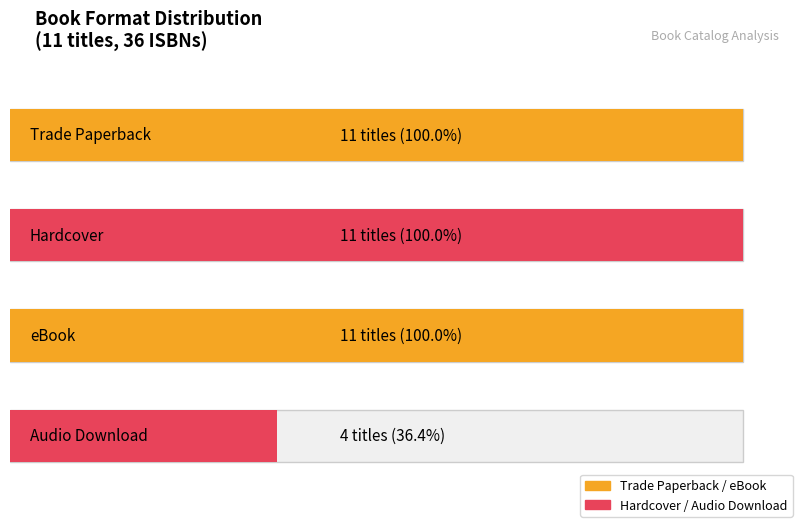

Are the bars grouped side by side (vs. stacked)?

No